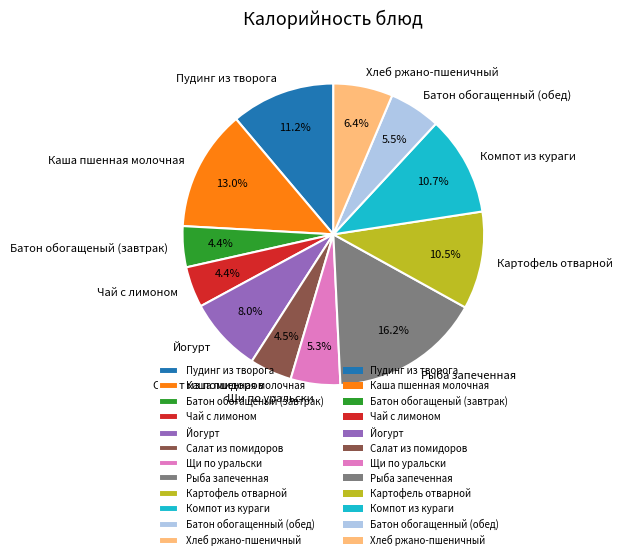

How many segments does this pie chart have?

12